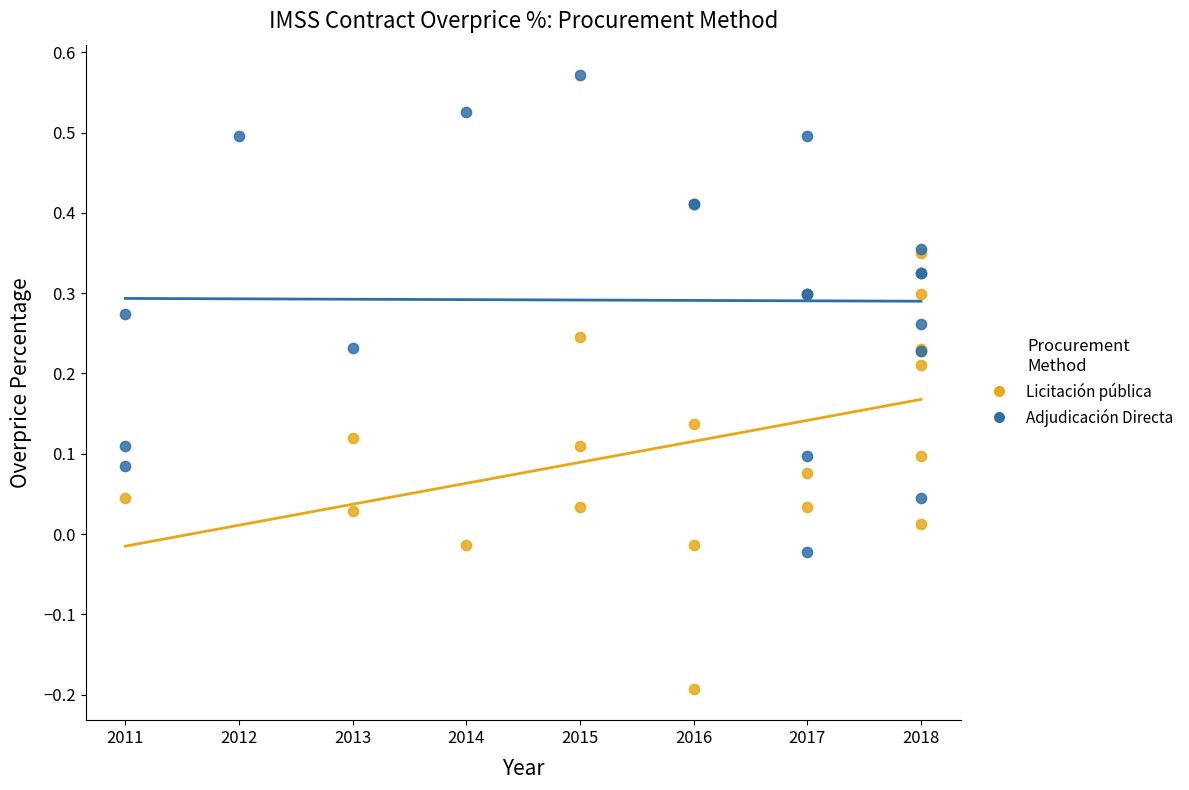

Which series reaches the minimum Y coordinate?

Licitación pública